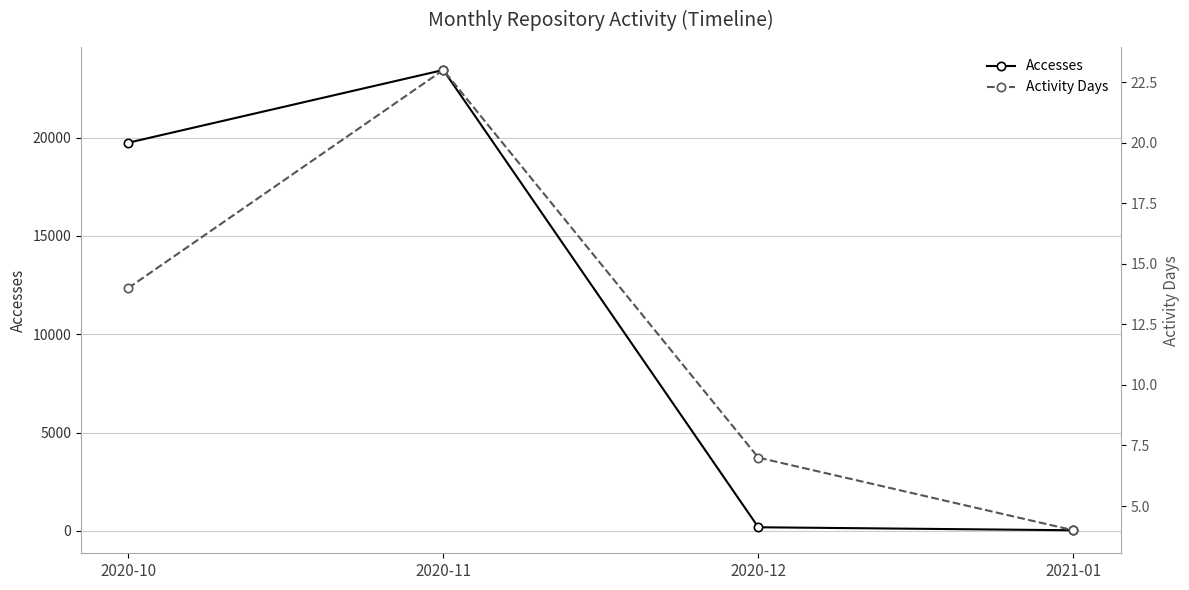

What is the lowest value of the Activity Days series?

4